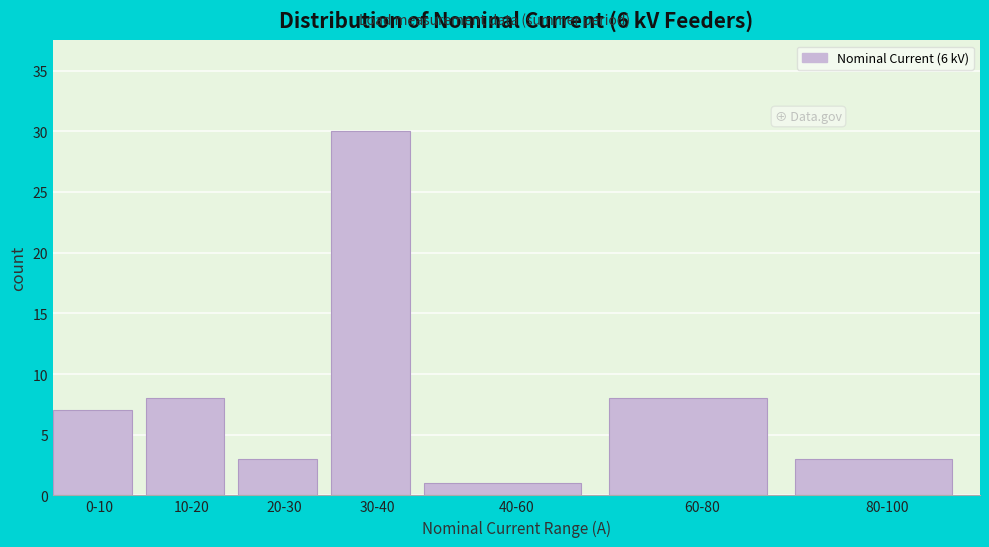

Reading left to right, transcribe all the data shown in this chart.

0-10=7	10-20=8	20-30=3	30-40=30	40-60=1	60-80=8	80-100=3